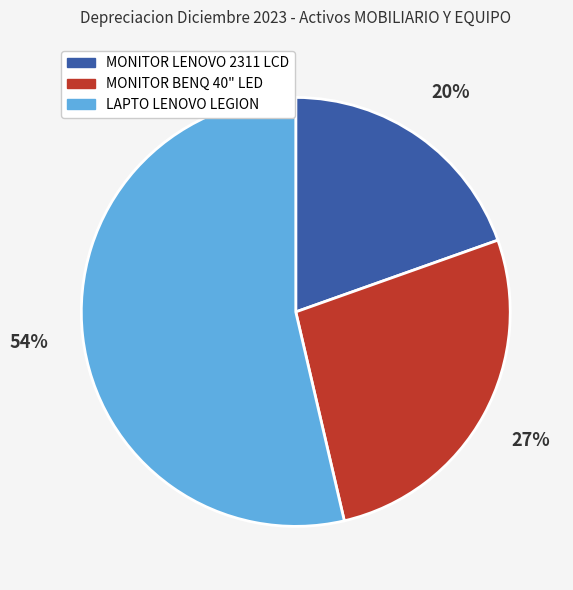

Does MONITOR BENQ 40" LED account for over 50% of the chart?

No